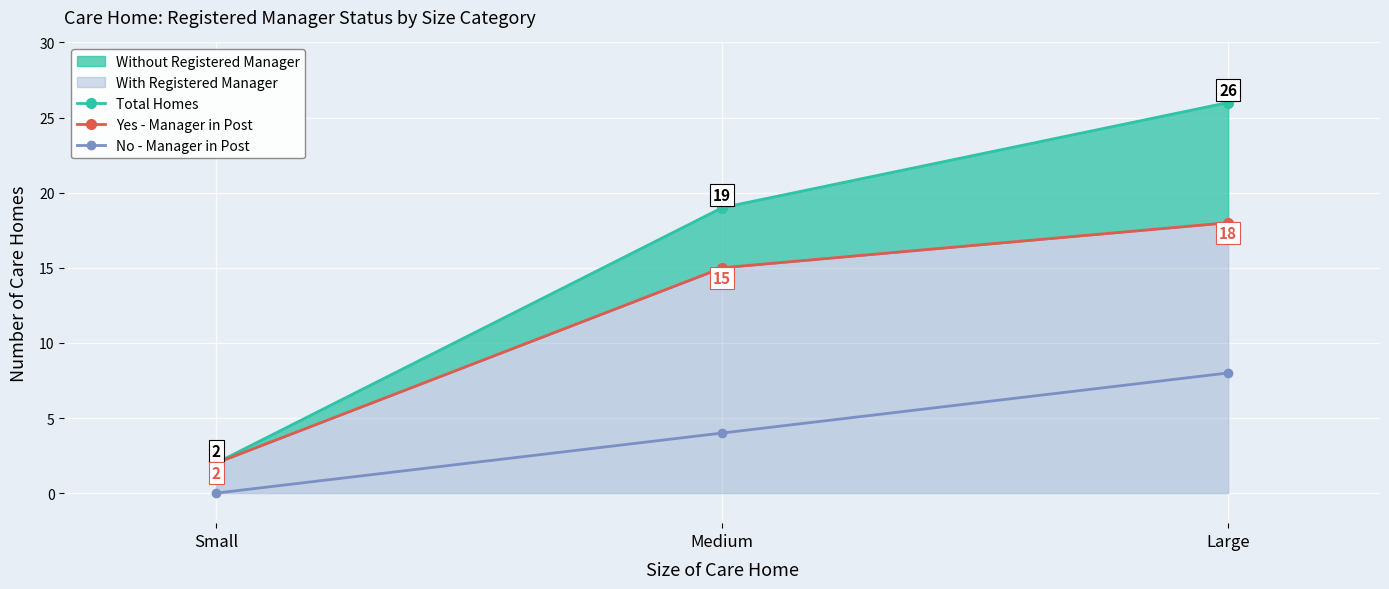

Rank the categories by No - Manager in Post value from highest to lowest.

Large, Medium, Small